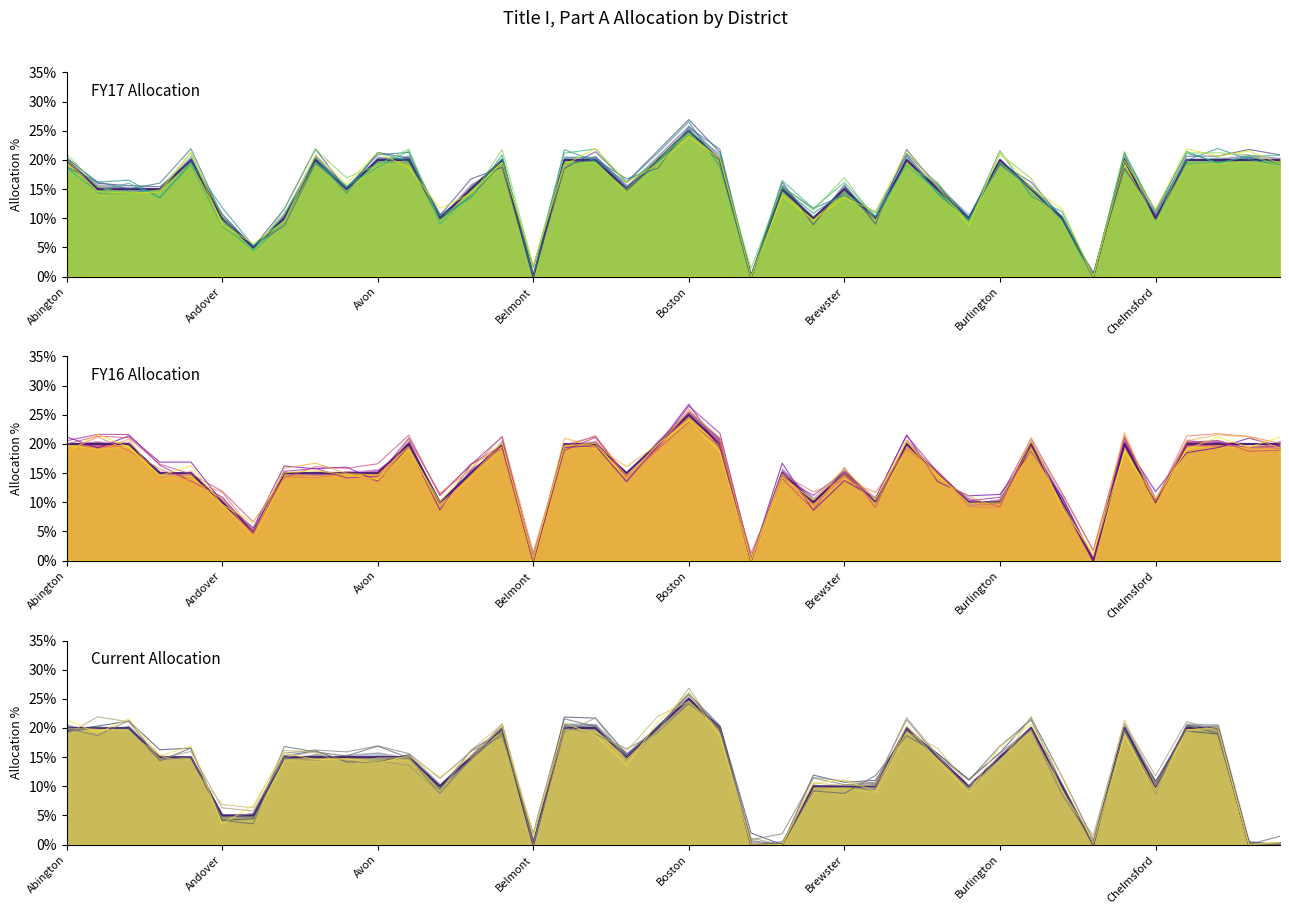

What is the label of the 18th point from the left?

Berlin